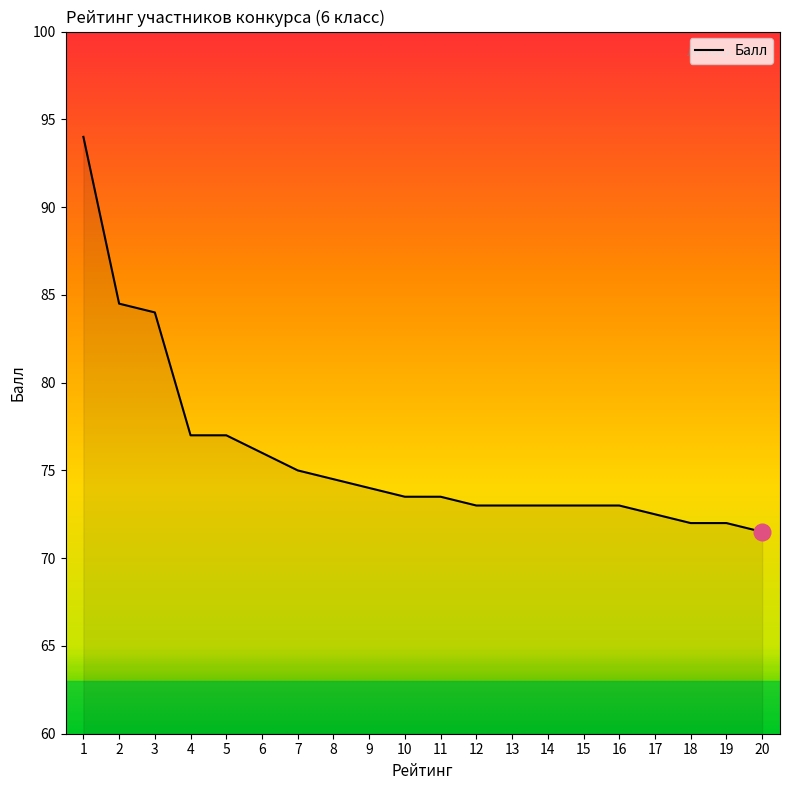

What is the difference between the maximum and minimum values?

22.5